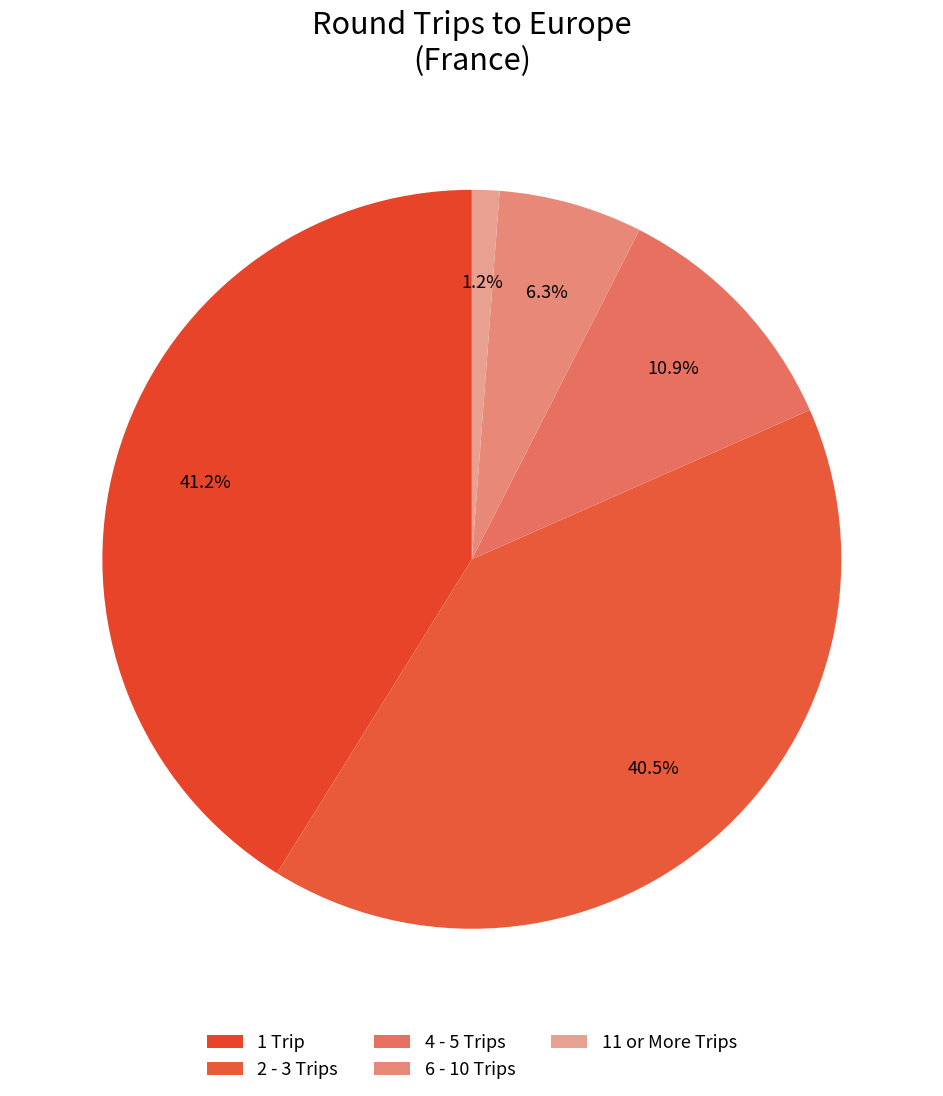

Is there a majority slice in this chart?

No